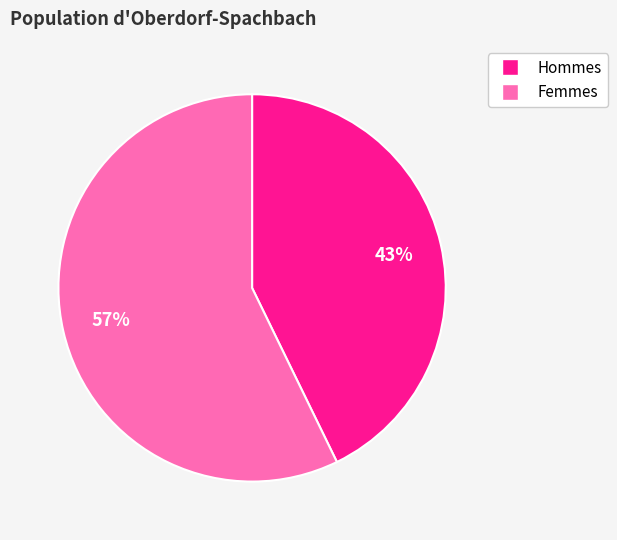

Is there a majority slice in this chart?

Yes